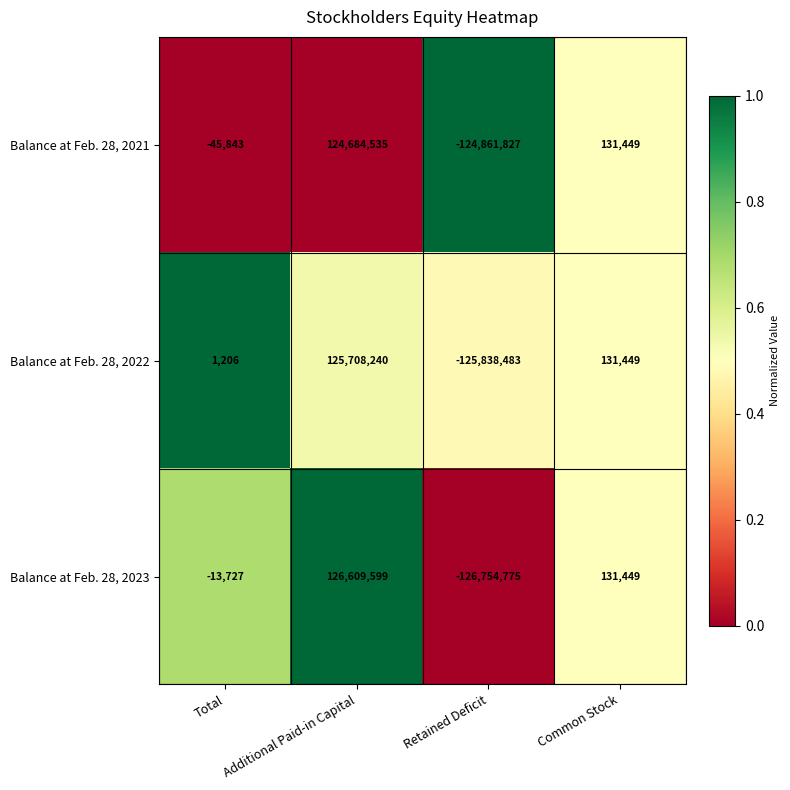

Is it true that Balance at Feb. 28, 2023 equals -126754775 at Retained Deficit?

True